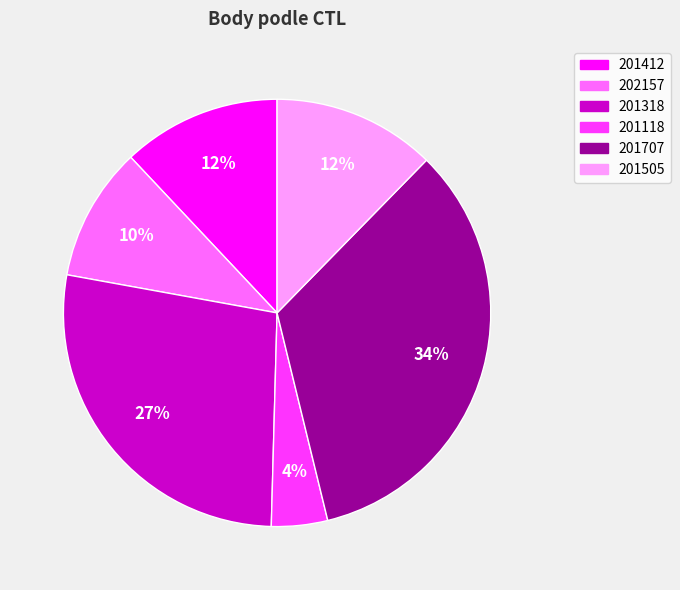

The 202157 slice represents 19% of the pie. True or false?

False